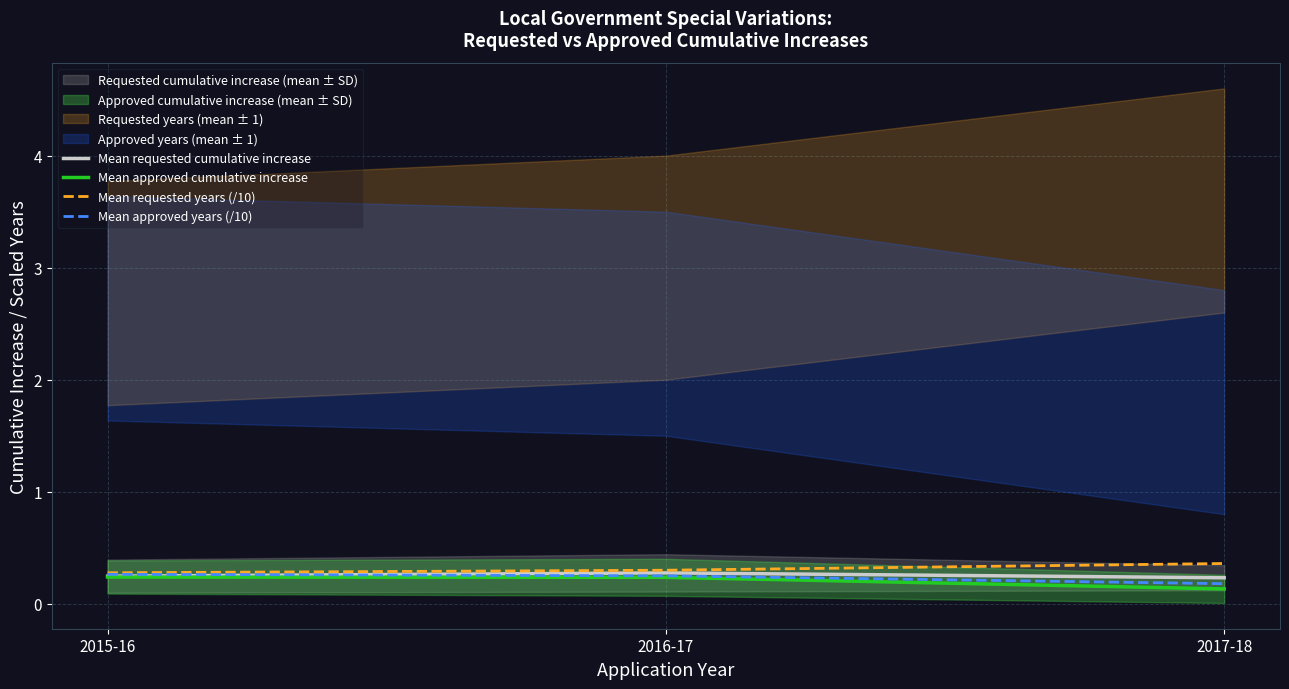

Rank the series by their average value, from highest to lowest.

Mean requested years (/10), Mean requested cumulative increase, Mean approved years (/10), Mean approved cumulative increase